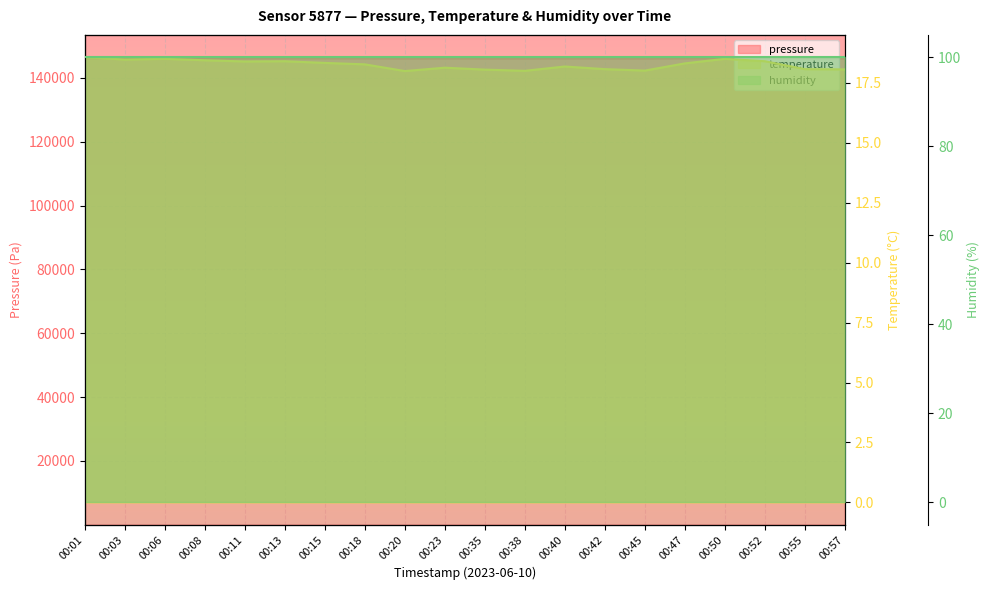

What is the sum of all pressure values?

2922007.3